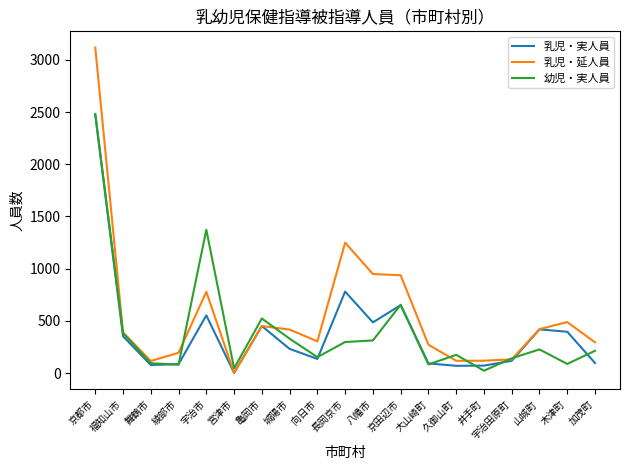

Which series ends up on top after the final intersection of 乳児・延人員 and 幼児・実人員?

乳児・延人員